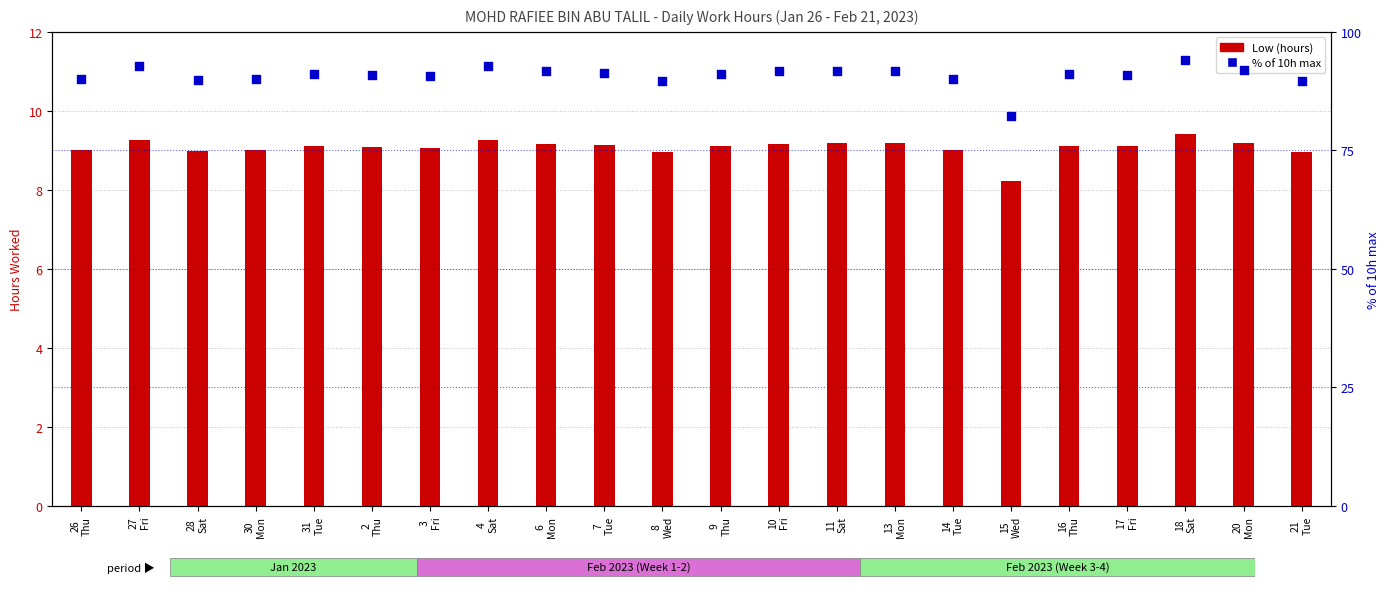

At how many categories does at least one series exceed 59?

22